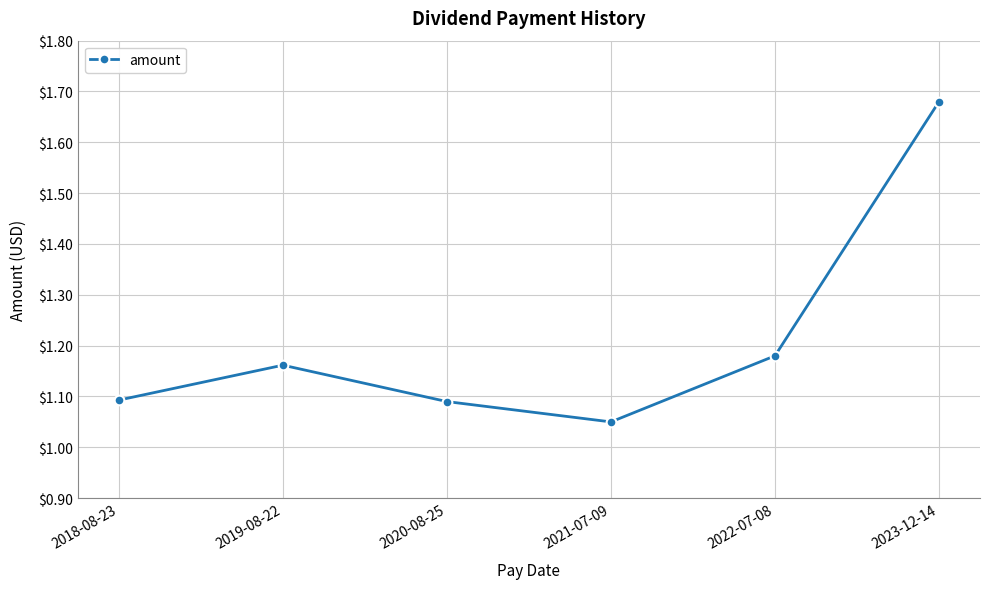

Which category has the highest value across all series?

2023-12-14